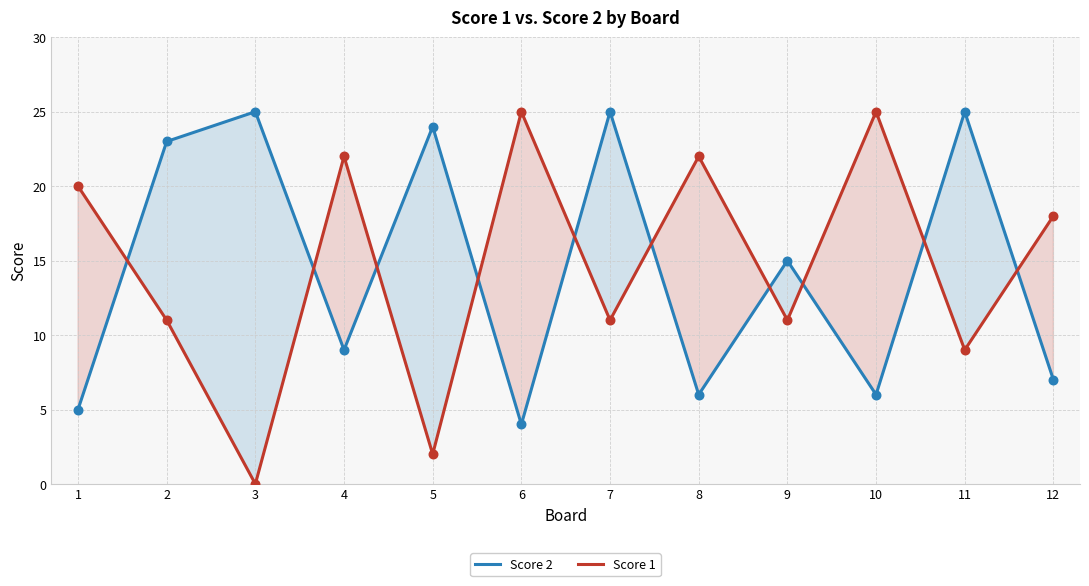

Is the value of Score 2 at 5 greater than the value of Score 1 at 7?

Yes